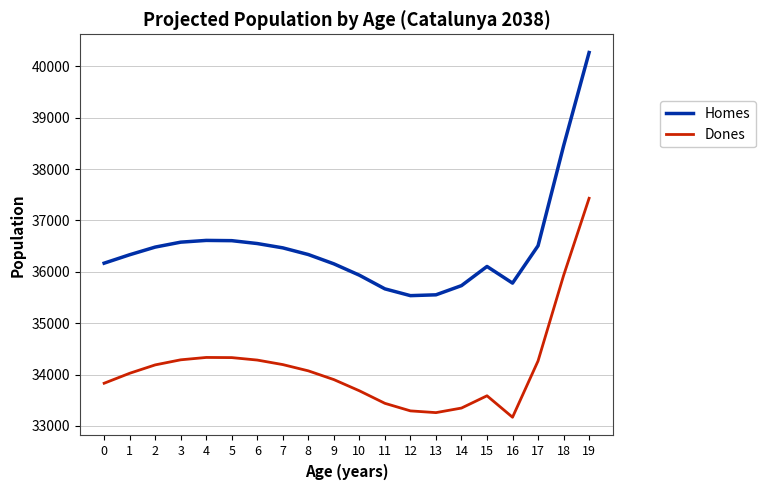

What is the difference between the second highest and second lowest values in the Dones series?

2668